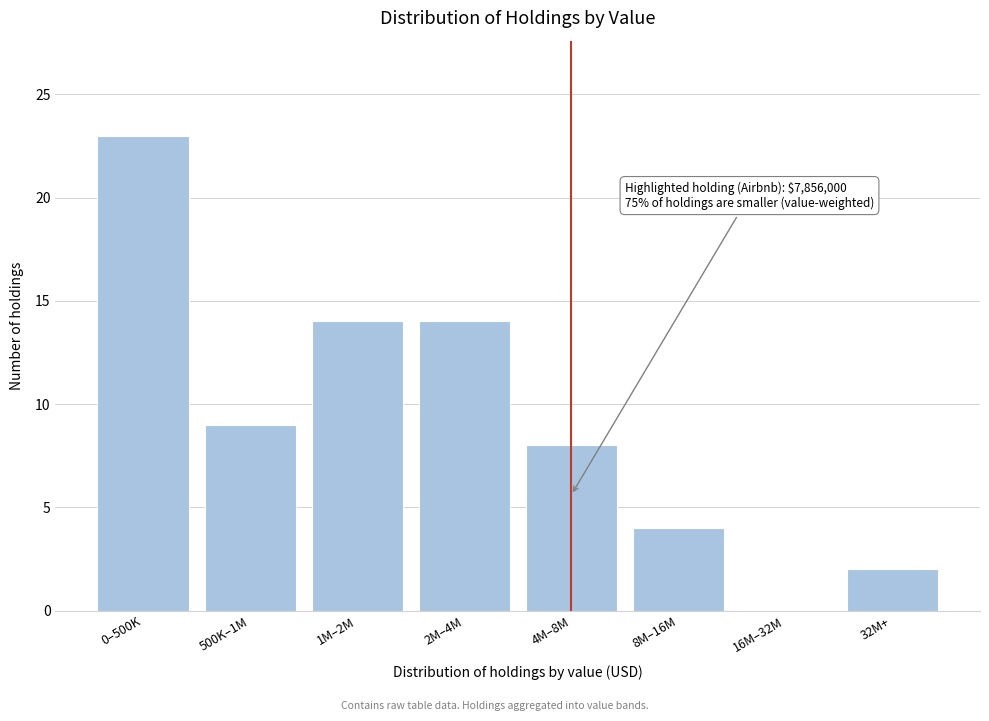

Reading left to right, transcribe all the data shown in this chart.

0–500K=23	500K–1M=9	1M–2M=14	2M–4M=14	4M–8M=8	8M–16M=4	16M–32M=0	32M+=2